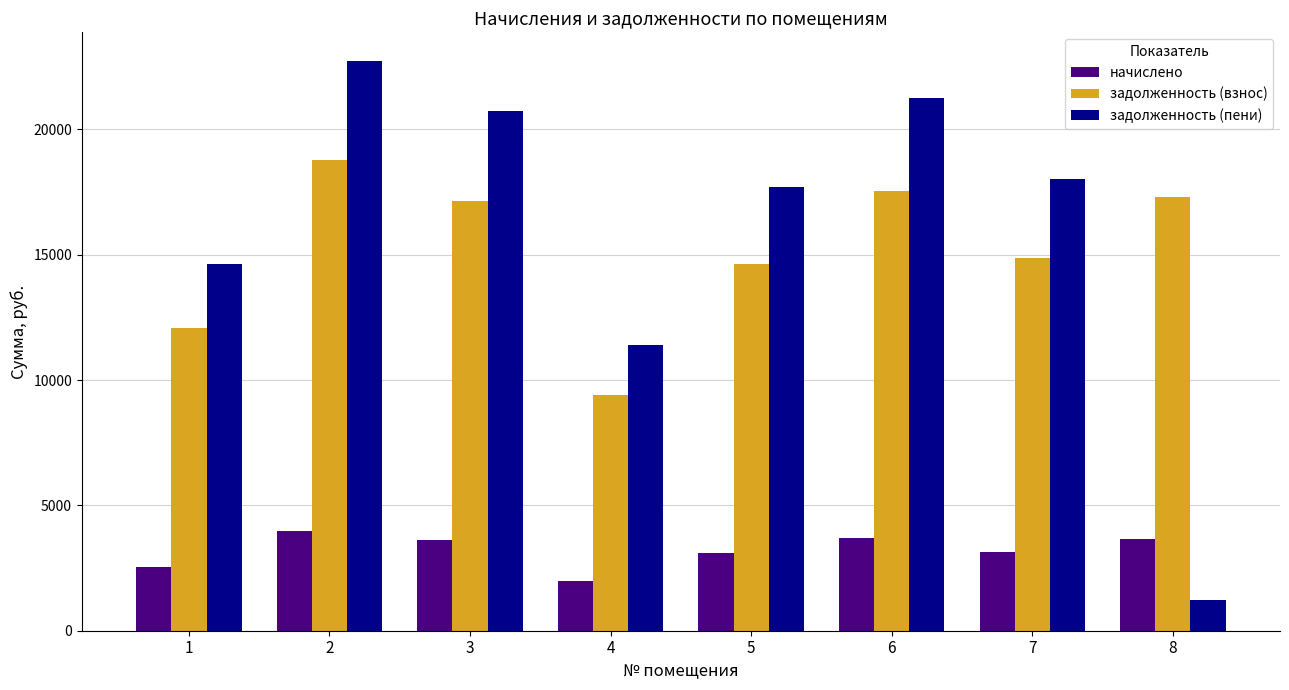

What is the total value across all series at 5?

35418.2